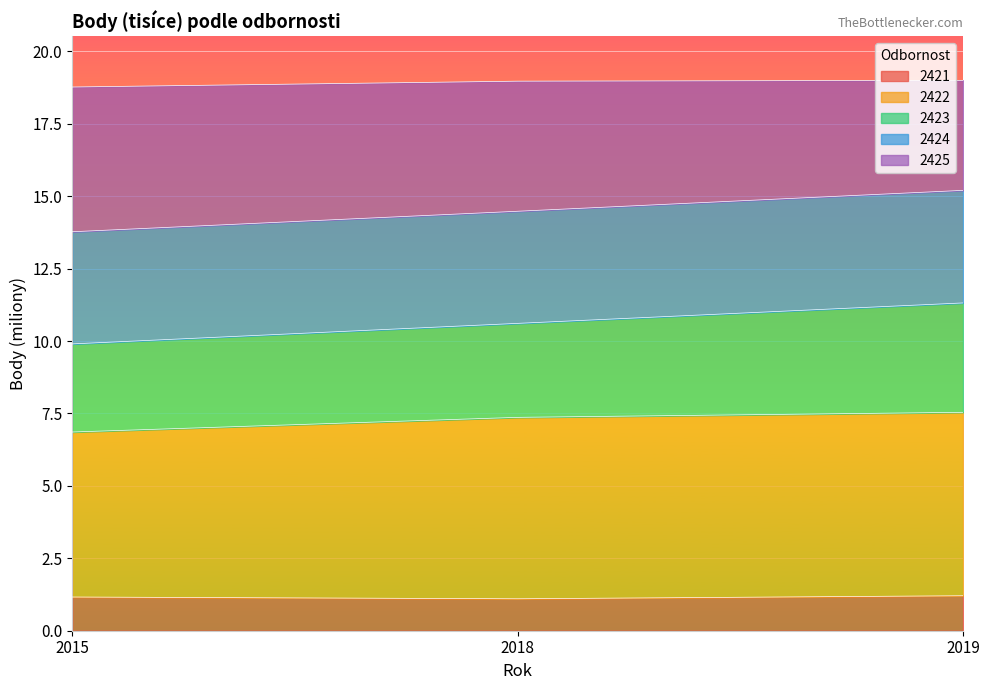

At which label is 2425 closest to 14?

2015